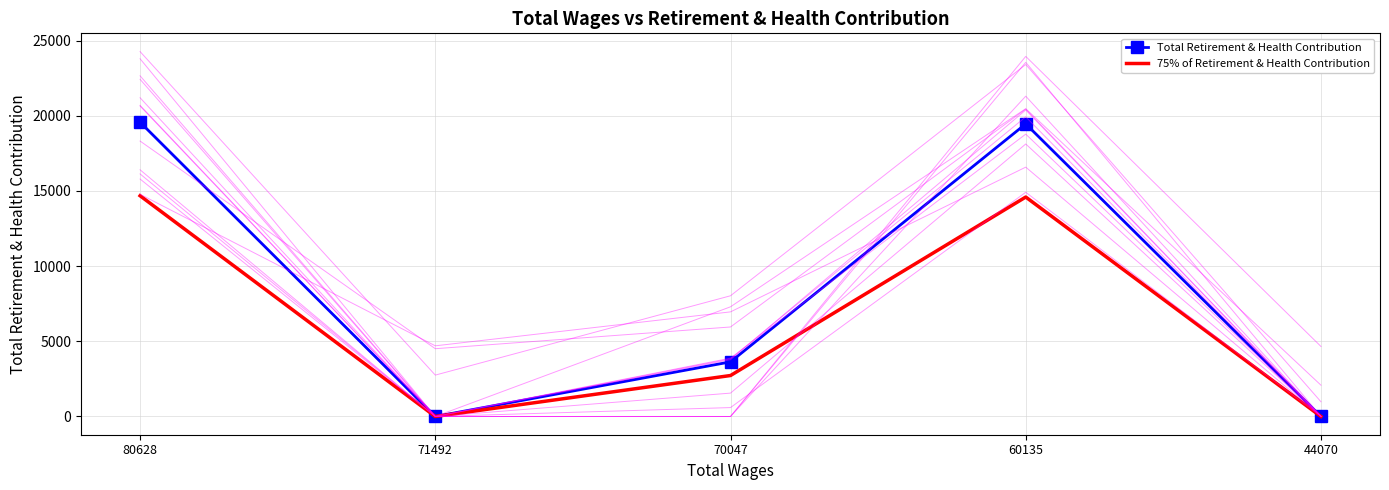

List the series in order of their peak value, highest first.

Total Retirement & Health Contribution, 75% of Retirement & Health Contribution